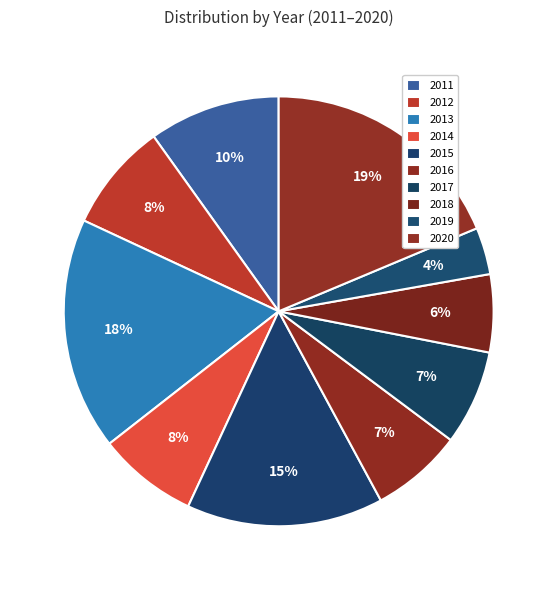

Is it true that 2019 is 16% of the pie?

False